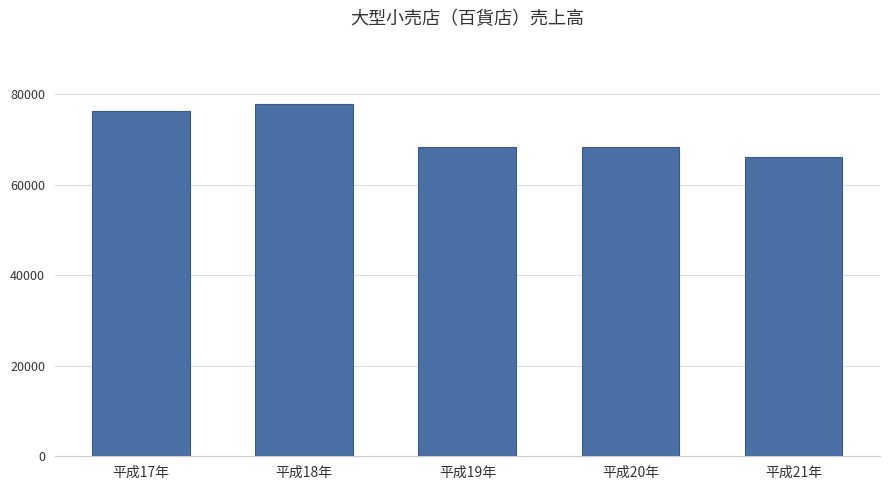

What is the maximum value shown in the chart?

77779